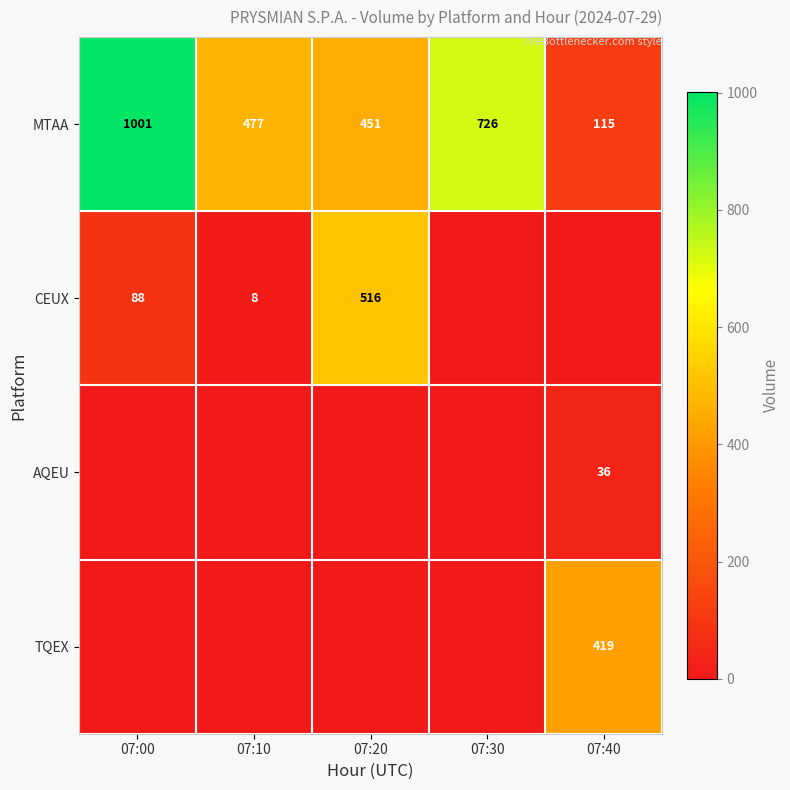

The value of MTAA at 07:30 is 726. True or false?

True